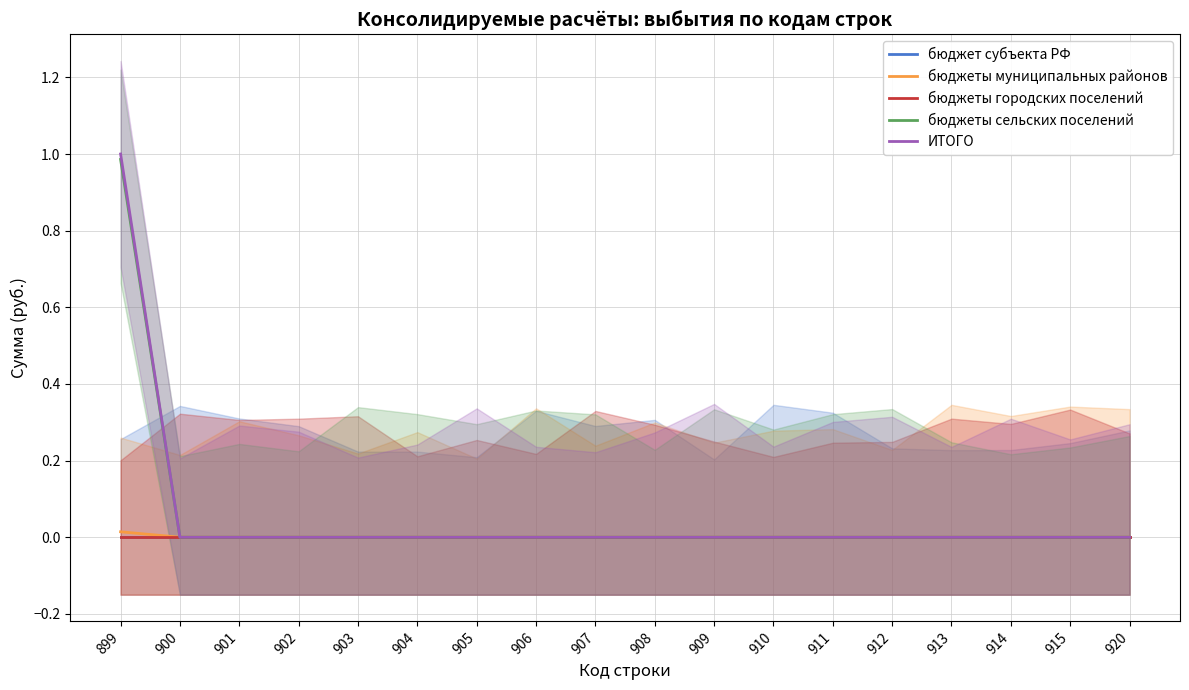

List the labels in order of бюджеты сельских поселений value, largest first.

899, 900, 901, 902, 903, 904, 905, 906, 907, 908, 909, 910, 911, 912, 913, 914, 915, 920